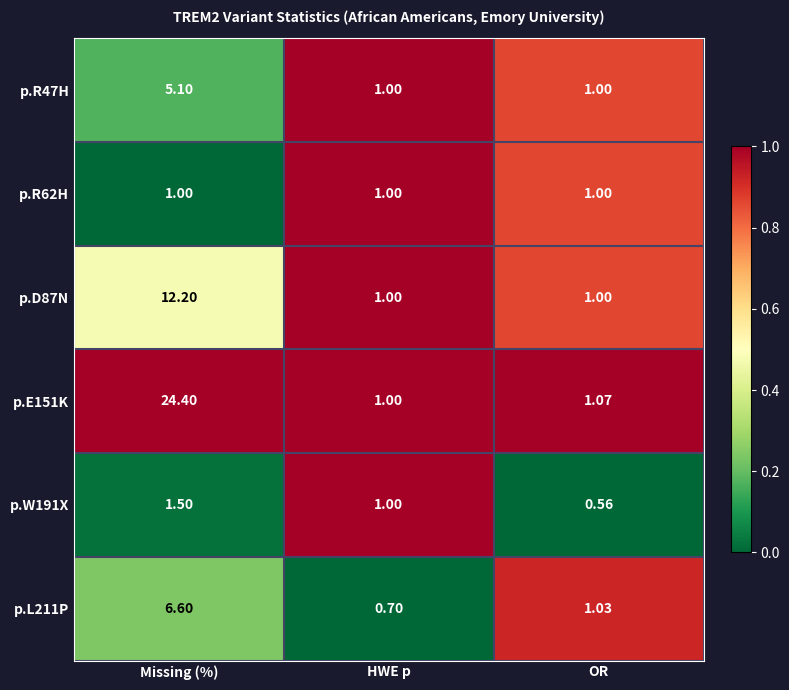

At which category is the sum across all series the highest?

Missing (%)